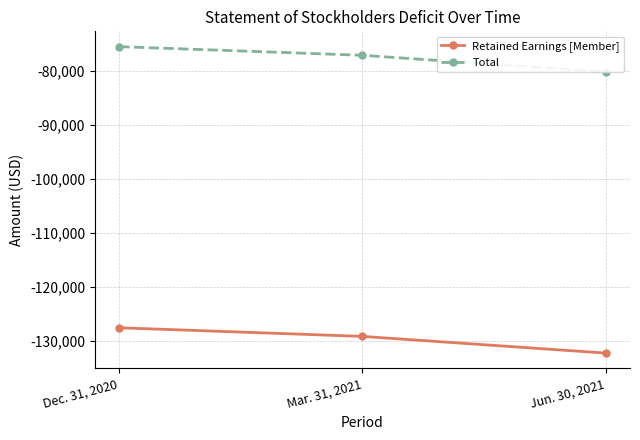

Reading left to right, what are all the values shown in this chart?

Retained Earnings [Member]: Dec. 31, 2020=-127619	Mar. 31, 2021=-129218	Jun. 30, 2021=-132309
Total: Dec. 31, 2020=-75532	Mar. 31, 2021=-77131	Jun. 30, 2021=-80222